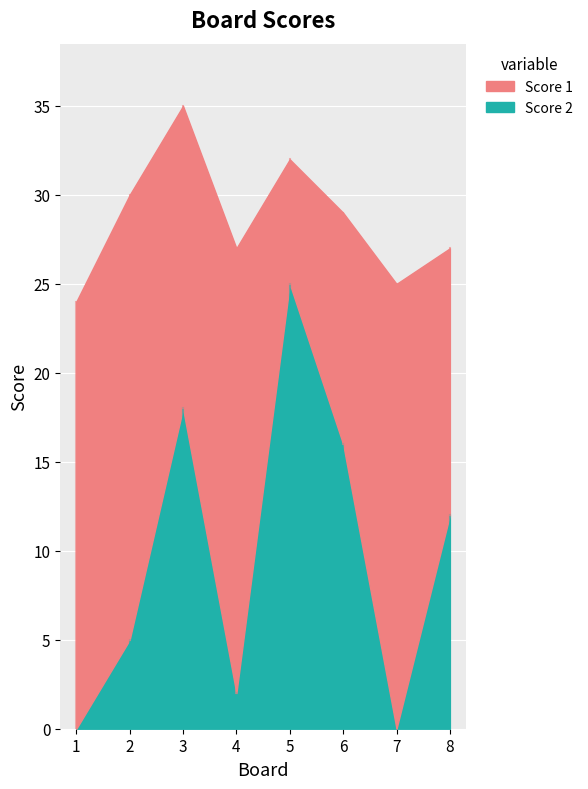

Is the value of Score 1 at 4 greater than the value of Score 2 at 3?

Yes